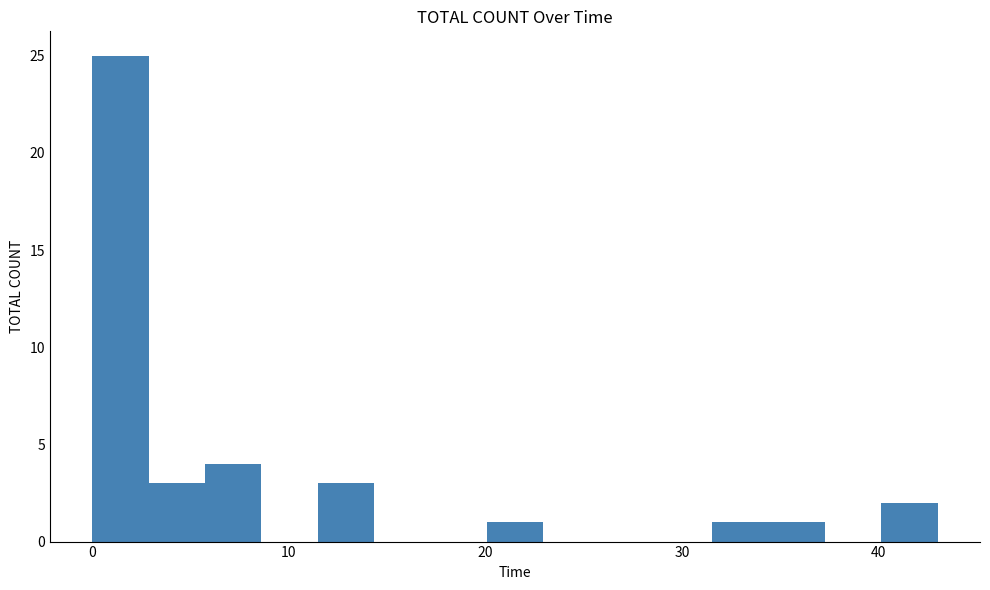

Around what value on the x-axis is the tallest bar? Give the approximate position of its centre, as read against the axis.

1